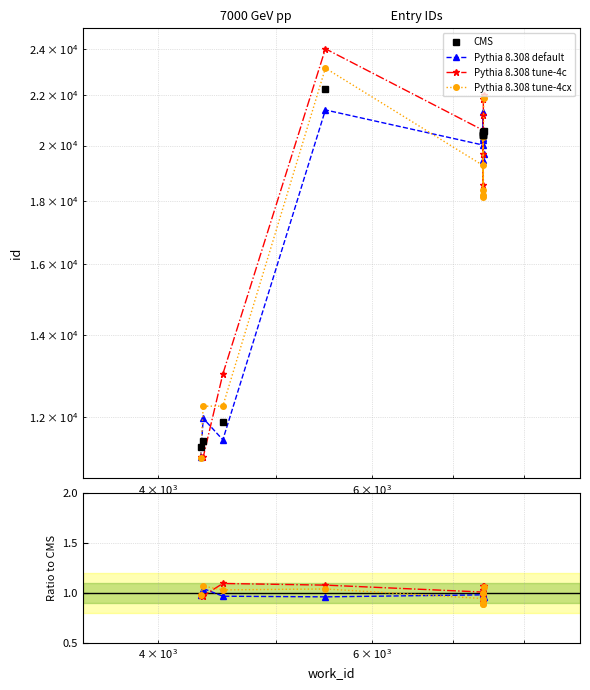

Is it true that CMS equals 11878.0 at $\mathdefault{10^{4}}$?

True